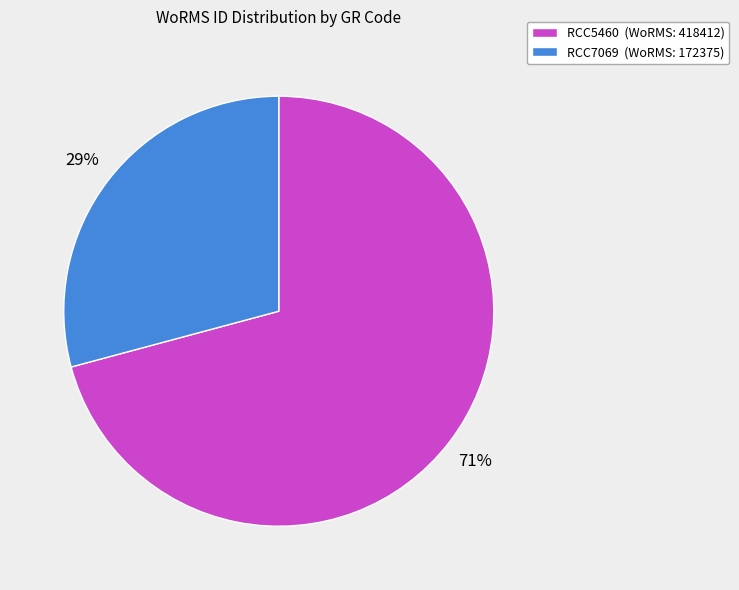

How many segments does this pie chart have?

2